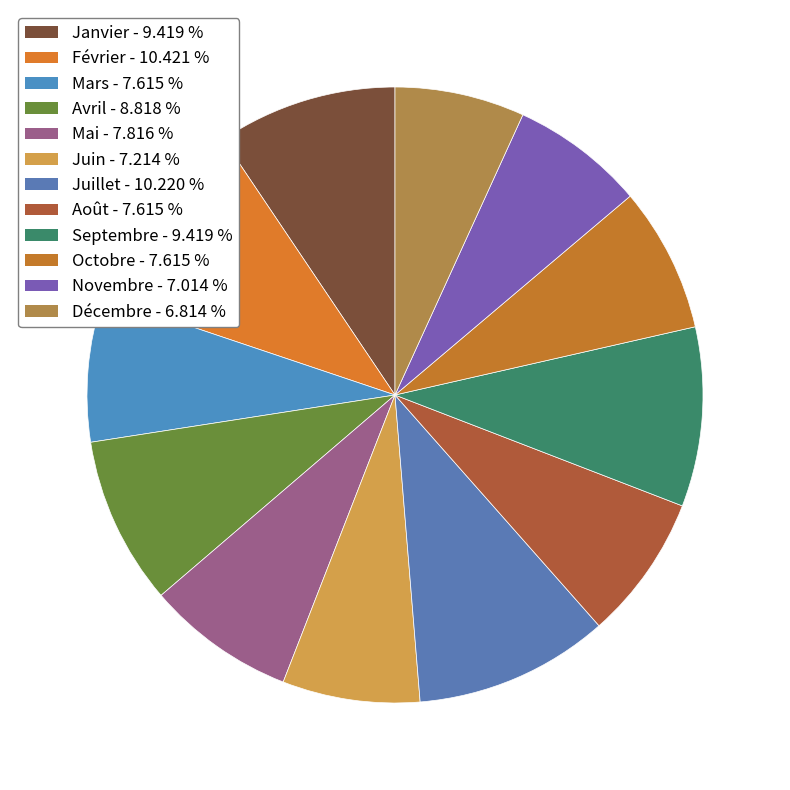

Is it true that Juillet is 21% of the pie?

False